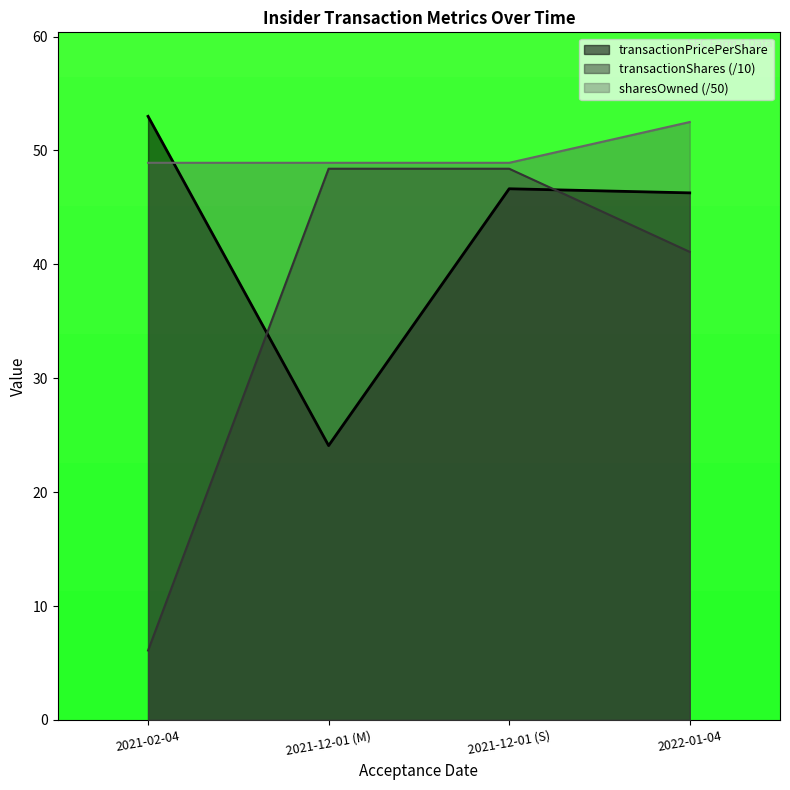

At 2021-12-01 (M), list the series in order from largest to smallest.

sharesOwned (/50), transactionShares (/10), transactionPricePerShare